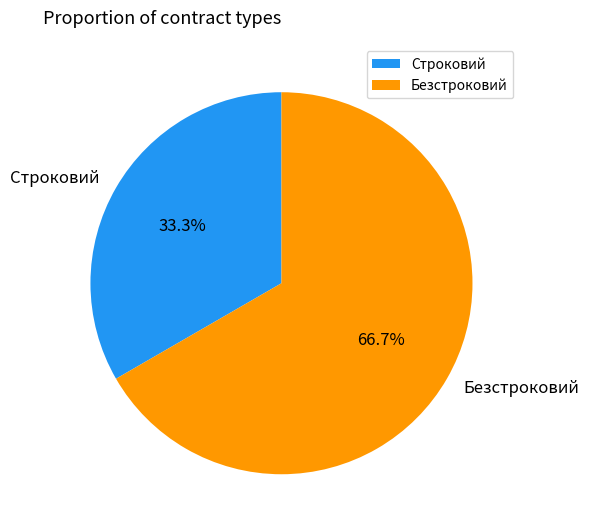

To the nearest percent, what is the difference between the largest and smallest slice percentages?

33%